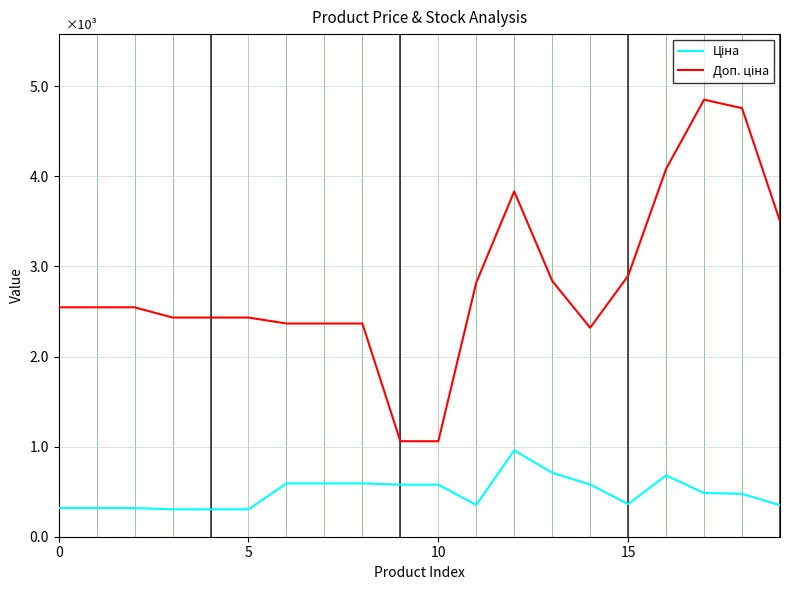

Is this an area chart (filled region under the line)?

No